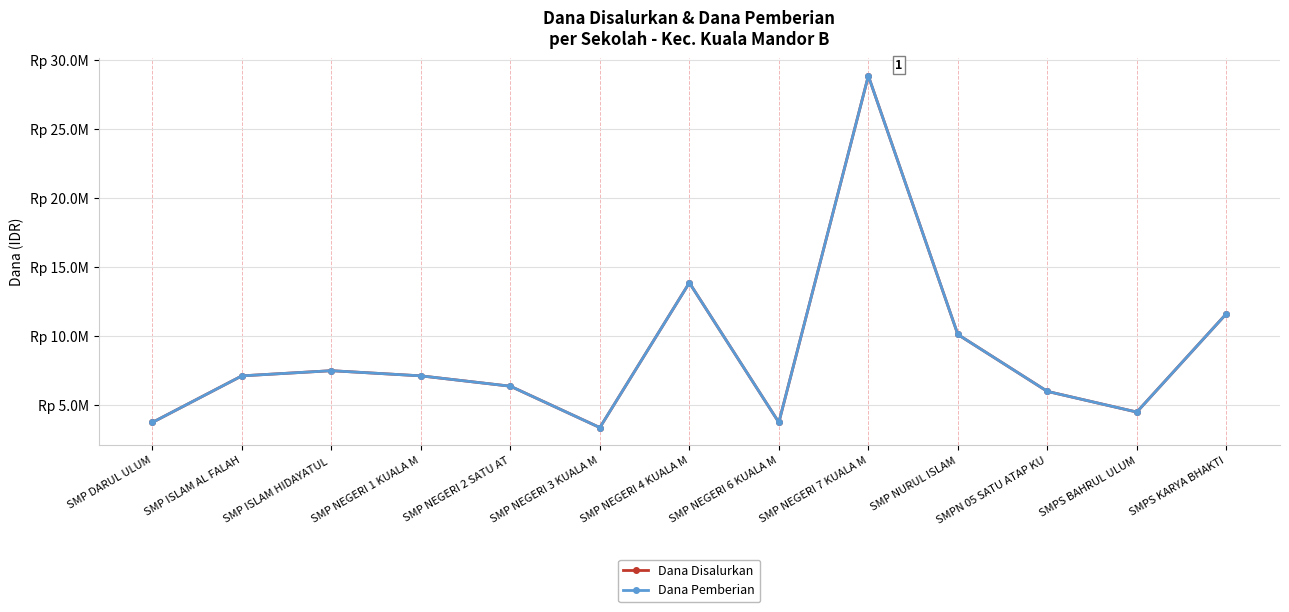

Does the chart have visible grid lines?

Yes